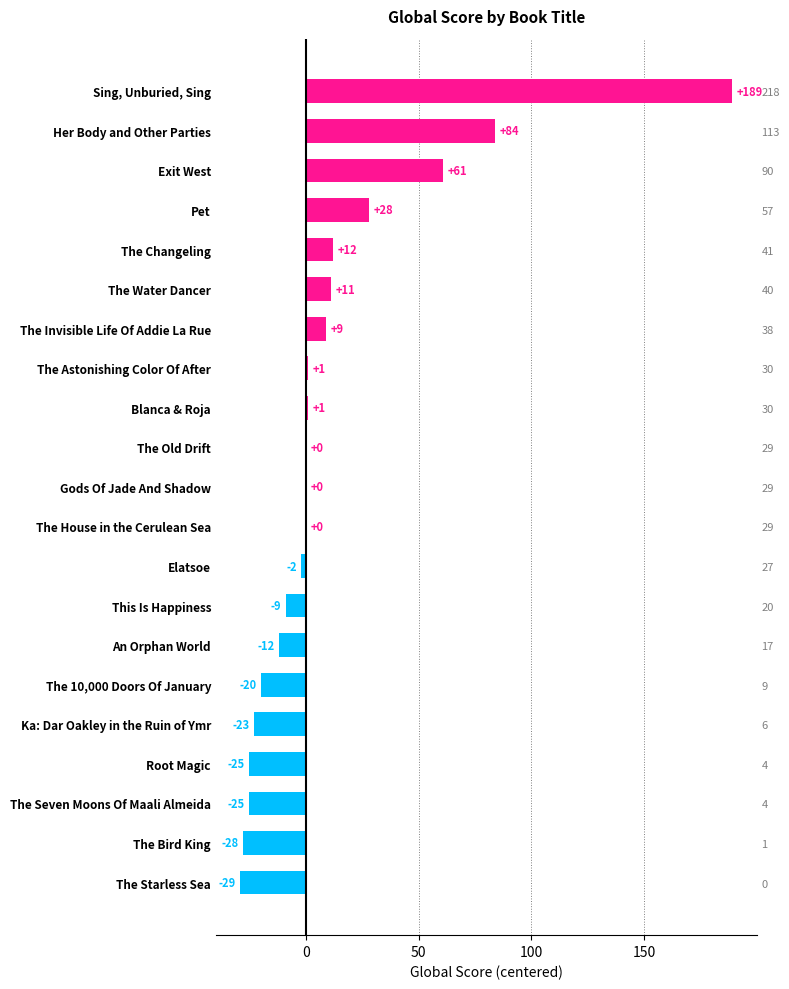

What is the minimum value shown in the chart?

-29